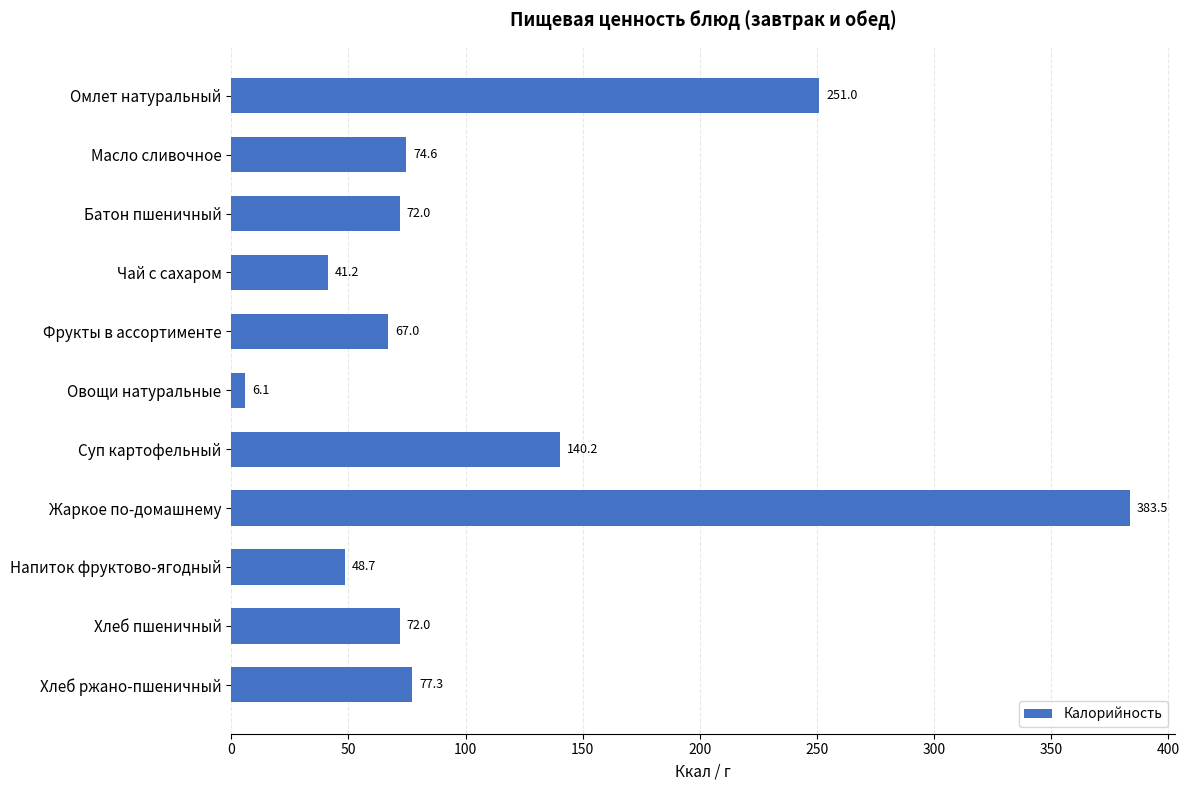

Where is the data nearest to the value 194?

Суп картофельный